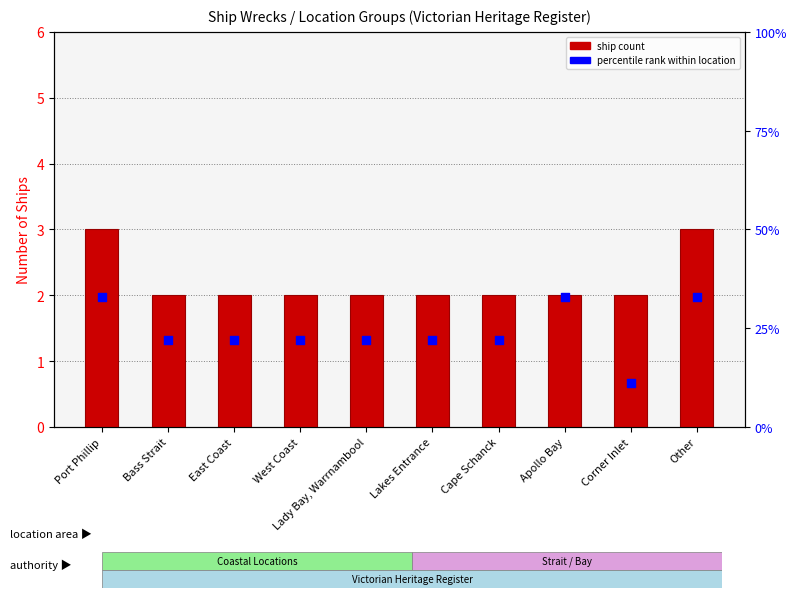

What are all the series names shown in the legend?

Ship Count, Percentile rank within location